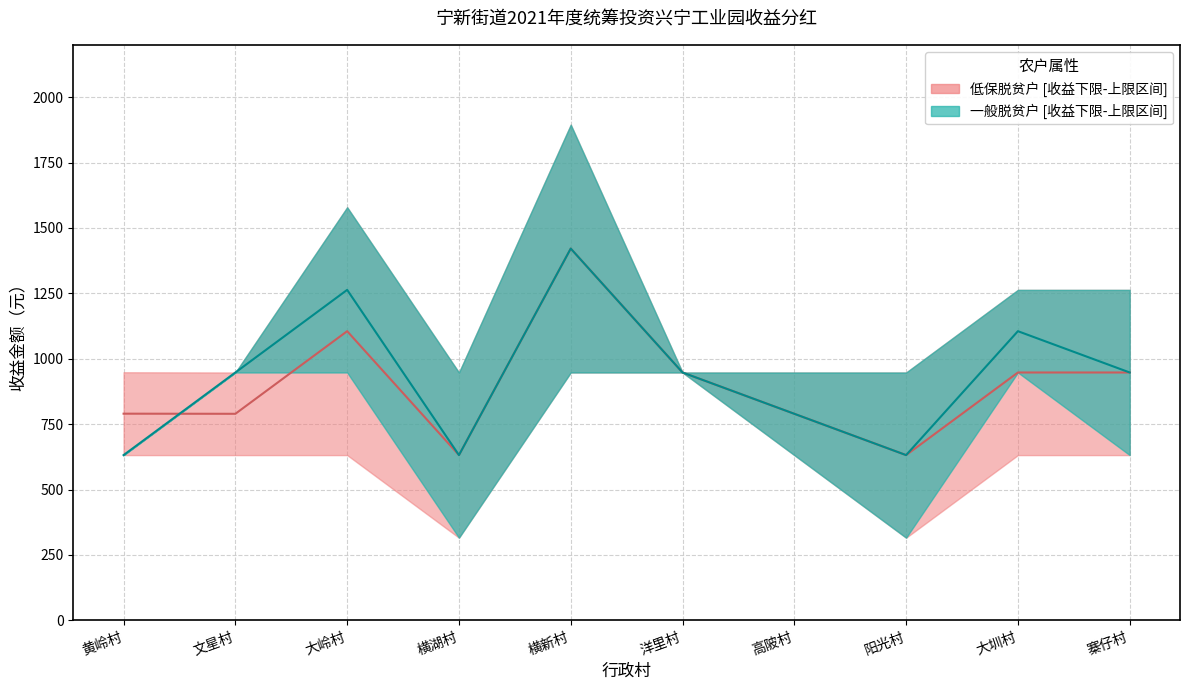

Count the number of categories in the chart.

10